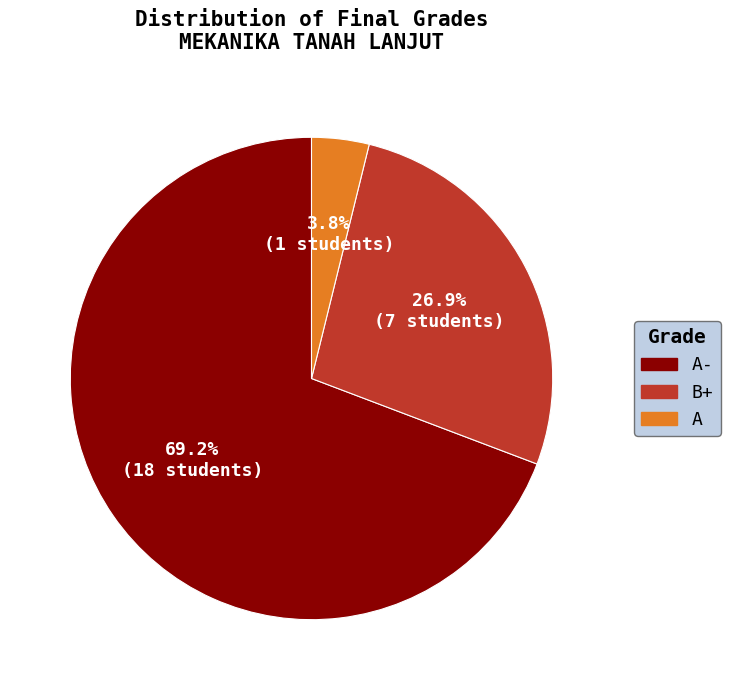

To the nearest percent, what is the combined percentage of B+ and A?

31%